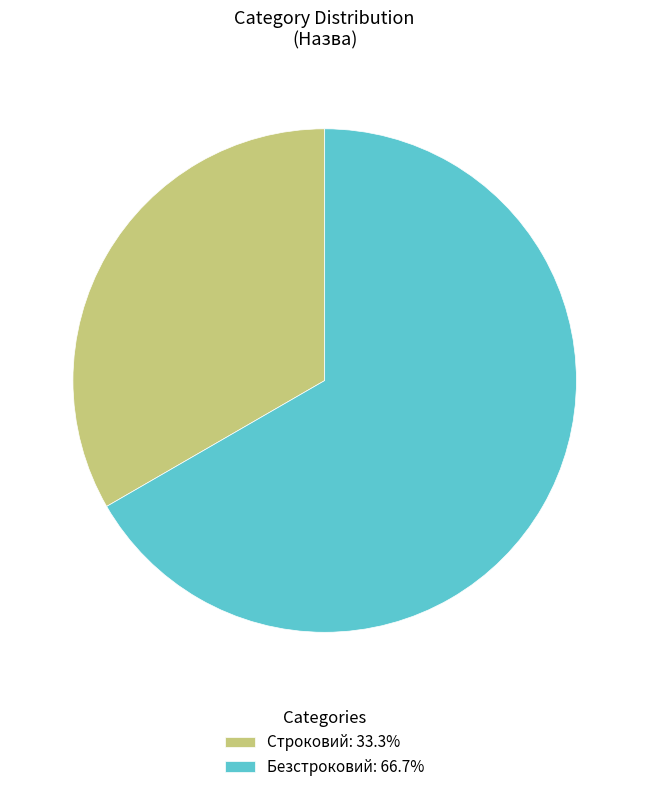

Is it true that Безстроковий is 67% of the pie?

True